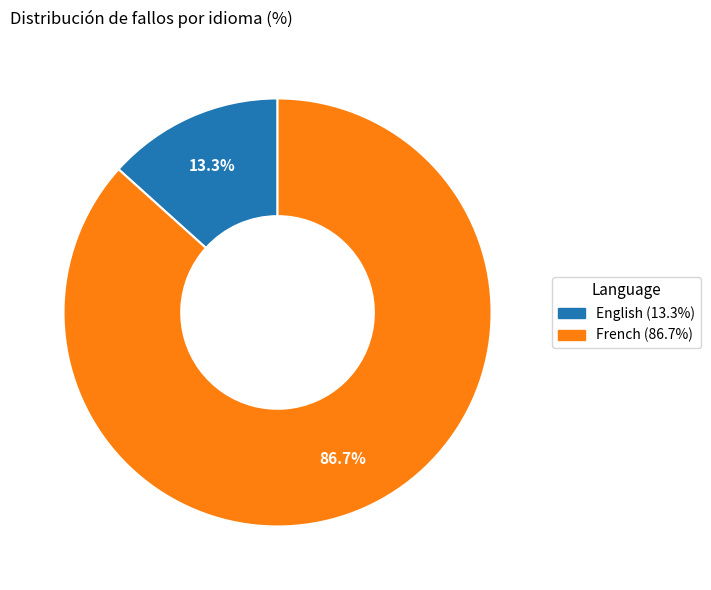

Is it true that French is 72% of the pie?

False